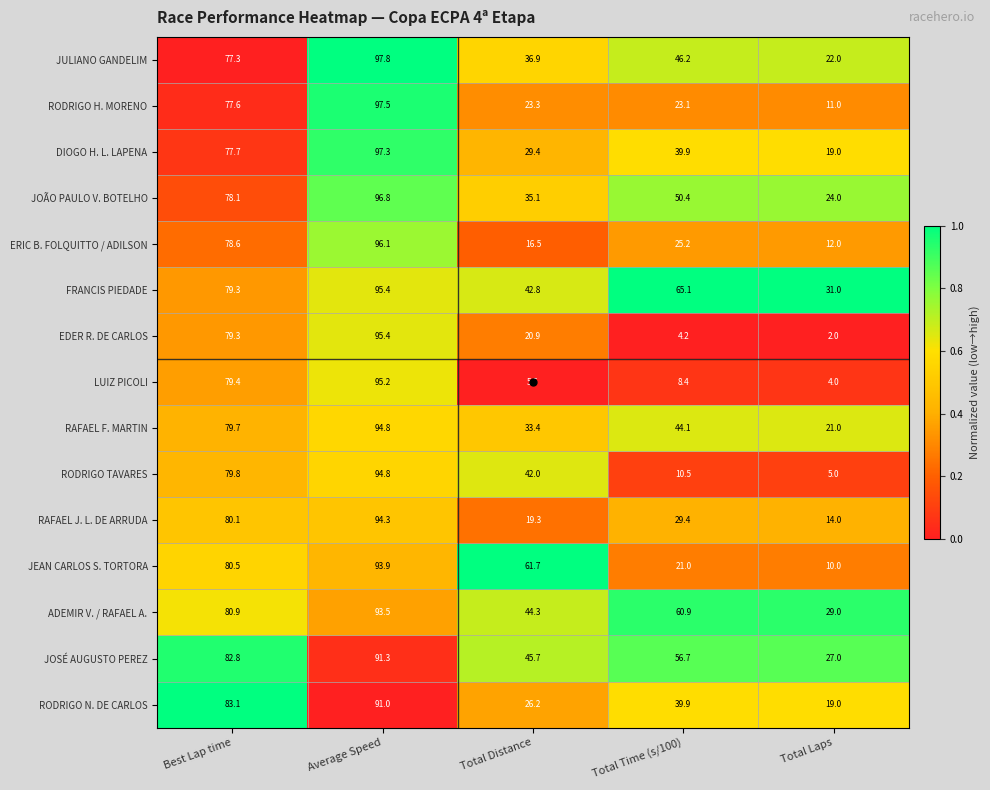

At which label does RODRIGO TAVARES first exceed 42?

Best Lap time